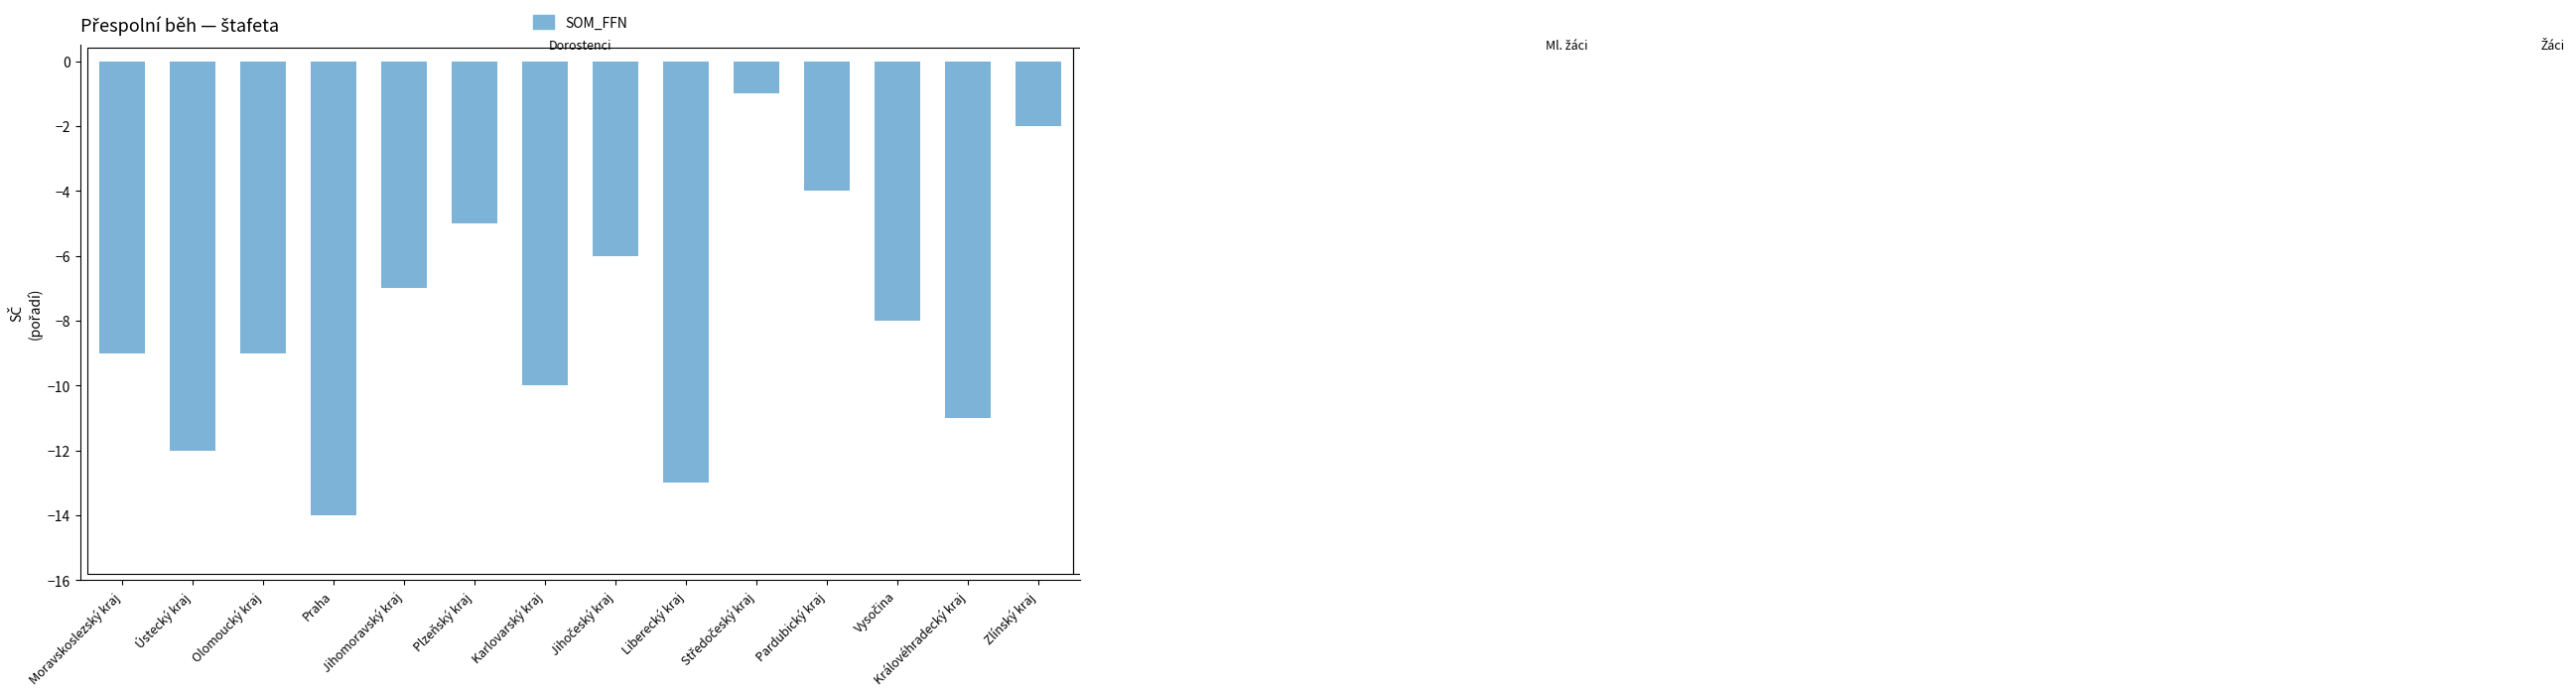

What is the sum of all values?

-111